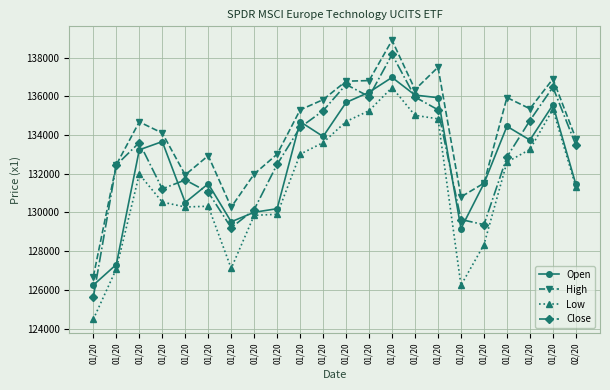

Which has a higher value, 01/20 or 01/20?

01/20